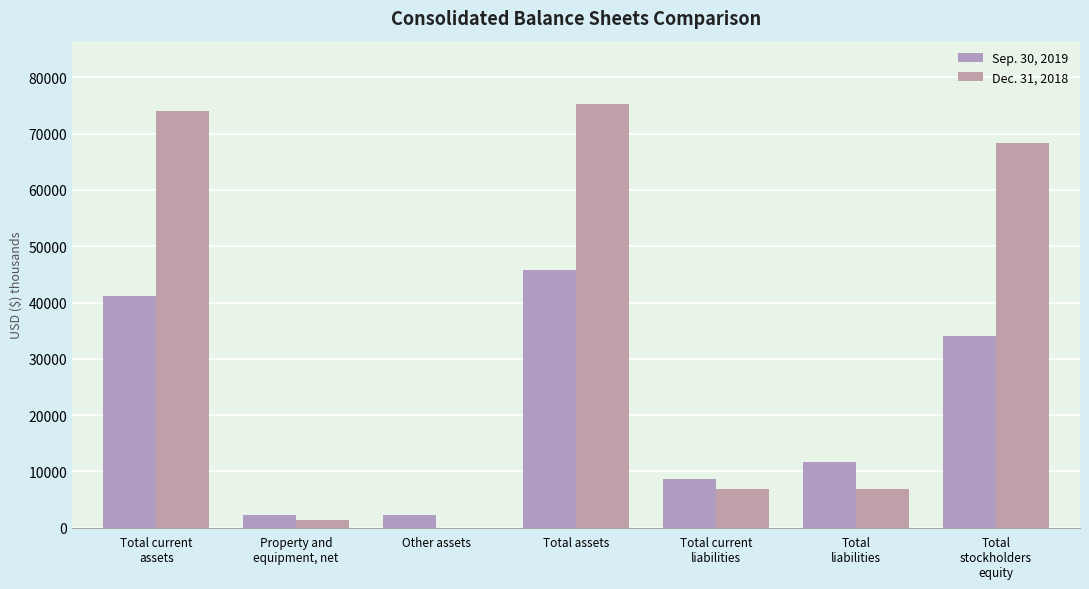

How many data points does each series have?

7